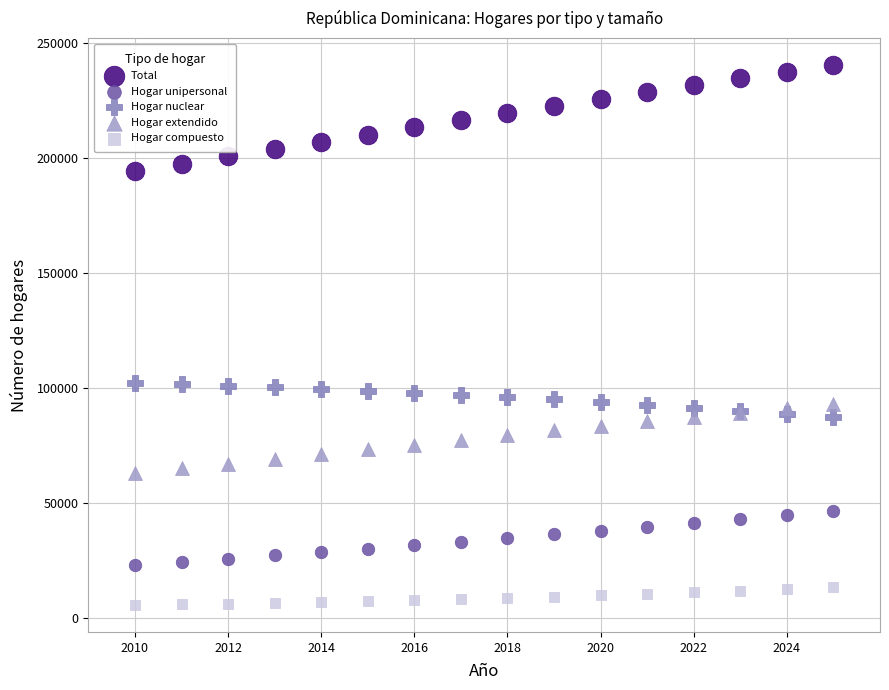

Which series contains the lowest Y value?

Hogar compuesto